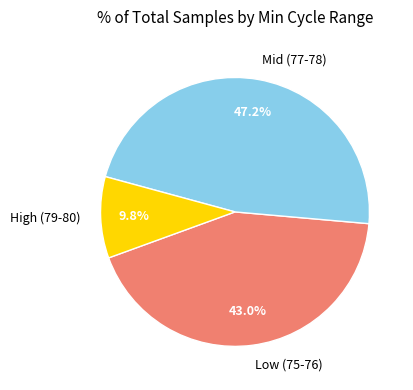

Combined, do Mid (77-78) and High (79-80) account for over 50%?

Yes